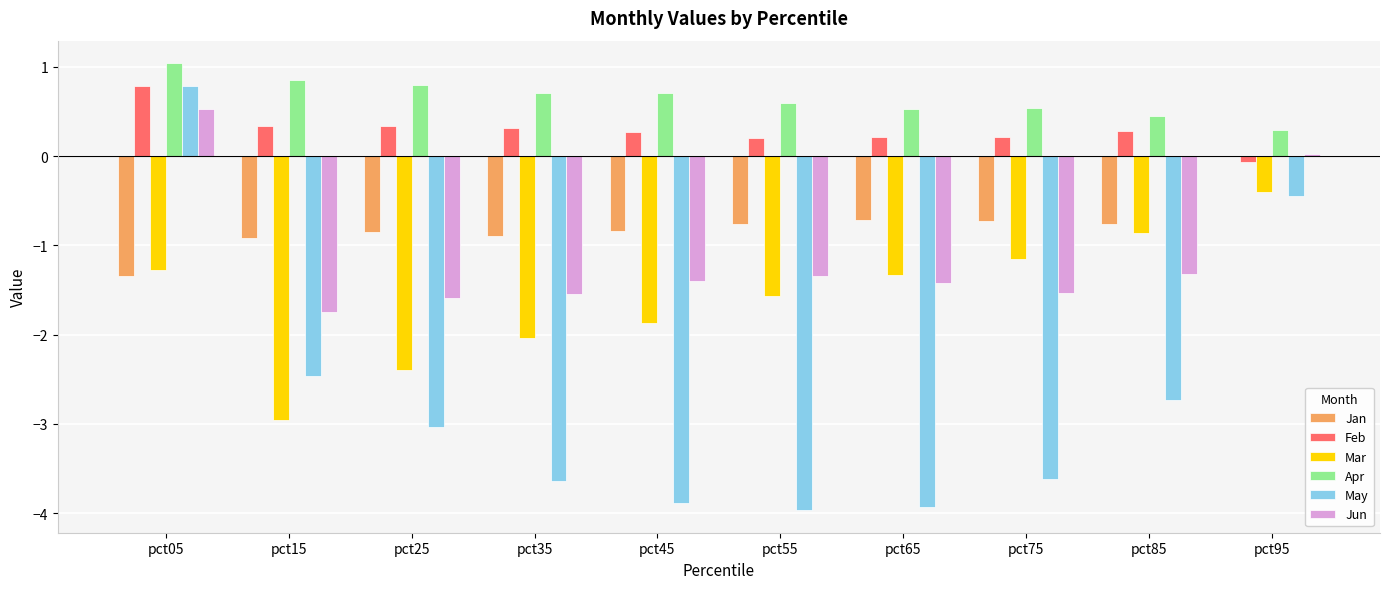

Is it true that Mar equals -0.4 at pct95?

True